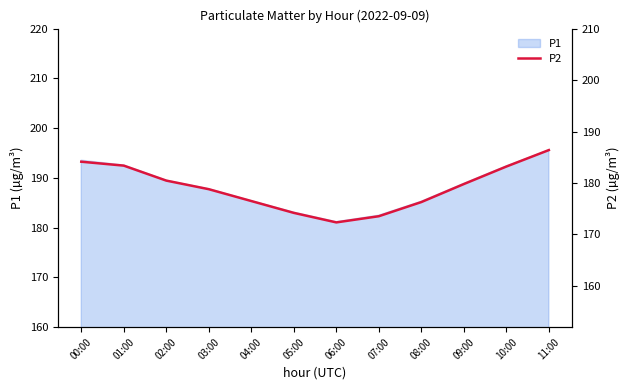

Reading left to right, list all the values displayed in this chart.

184.1	183.4	180.5	178.8	176.5	174.2	172.3	173.6	176.3	179.8	183.2	186.4